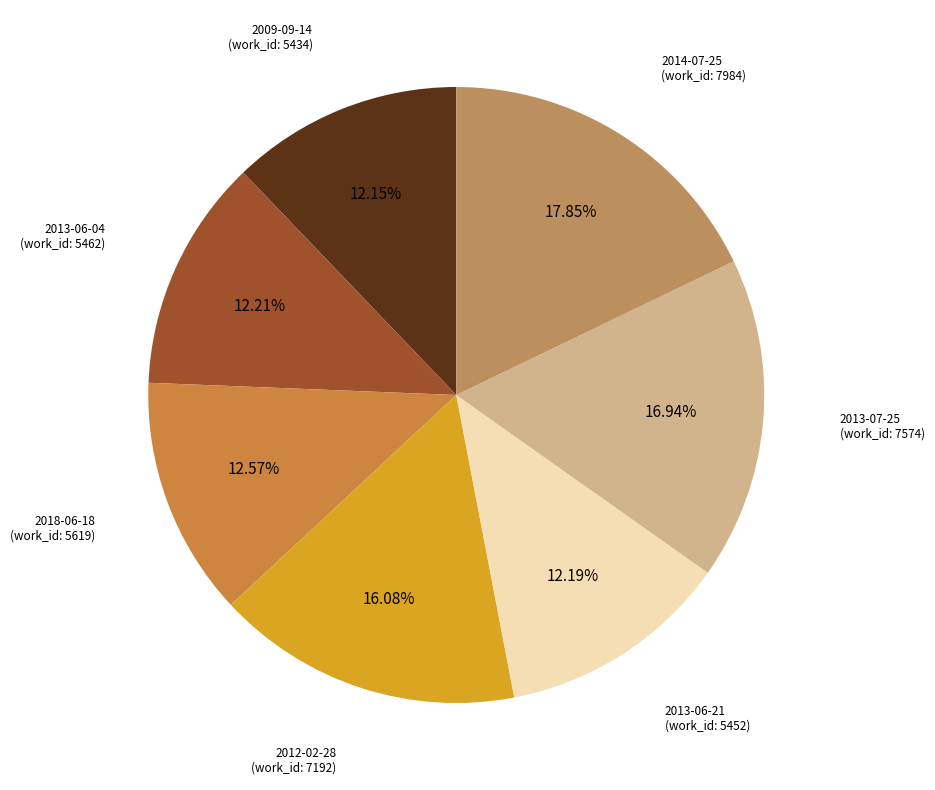

How many slices are in this pie chart?

7